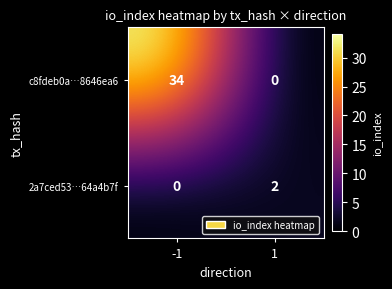

What is the difference between the c8fdeb0a…8646ea6 values at -1 and 1?

34